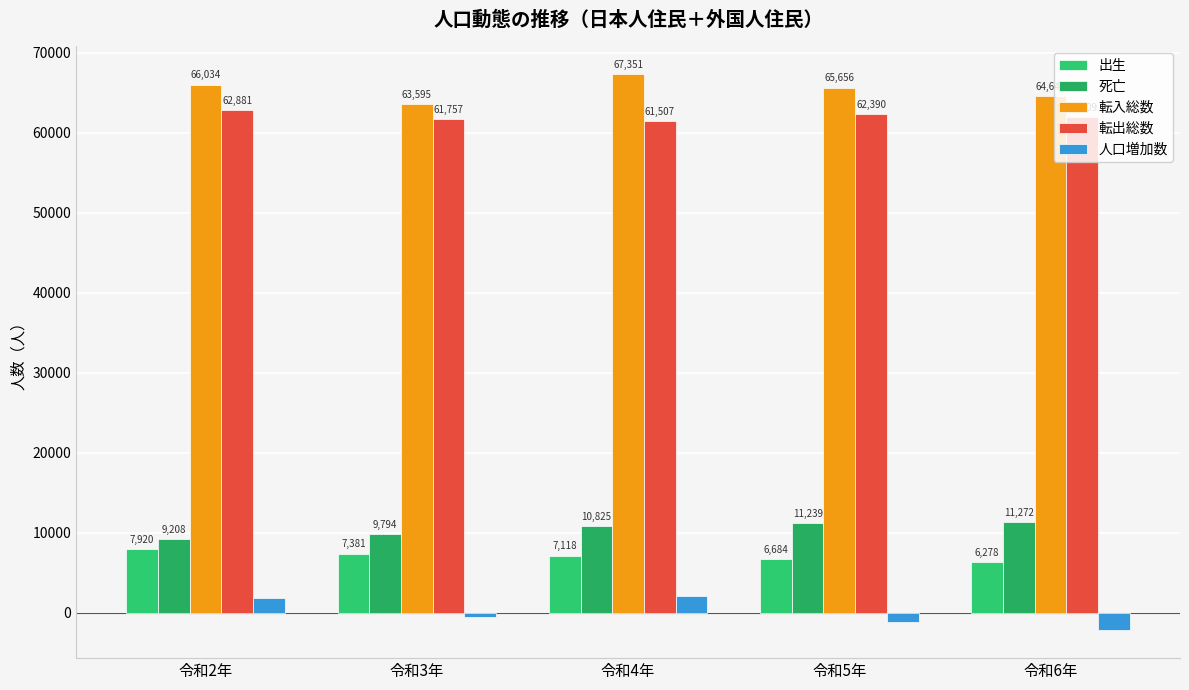

How many categories are shown in the chart?

5